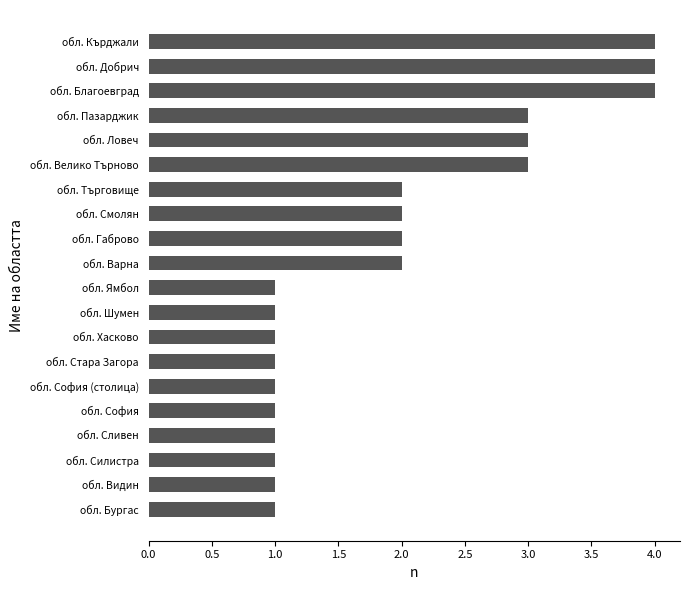

Does the chart contain stacked bars?

No